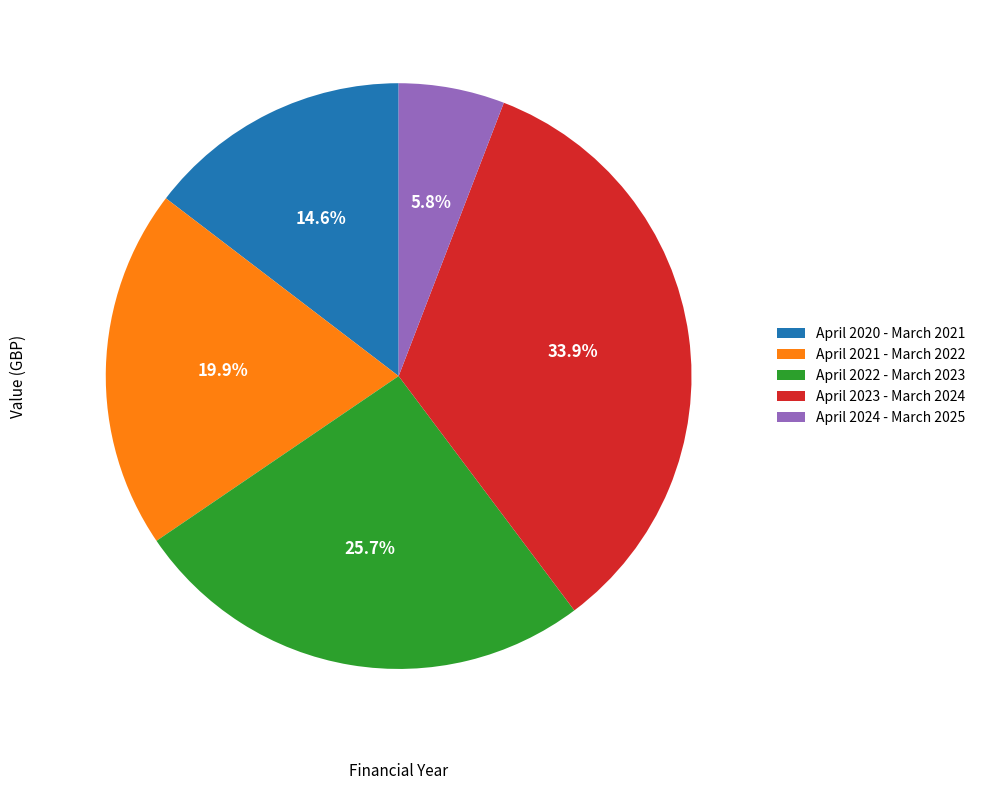

Between April 2022 - March 2023 and April 2023 - March 2024, which is larger?

April 2023 - March 2024